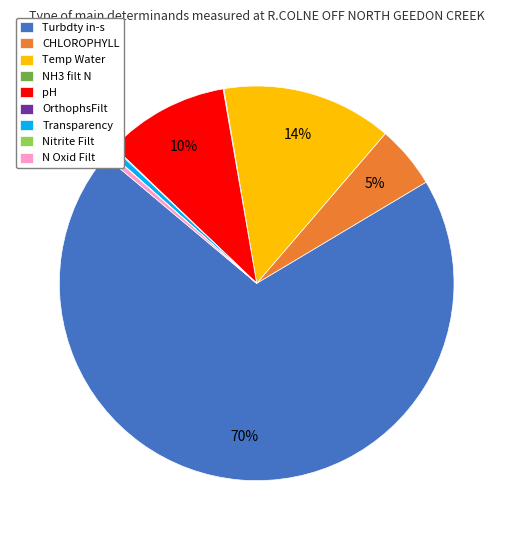

Is it true that Temp Water is 21% of the pie?

False